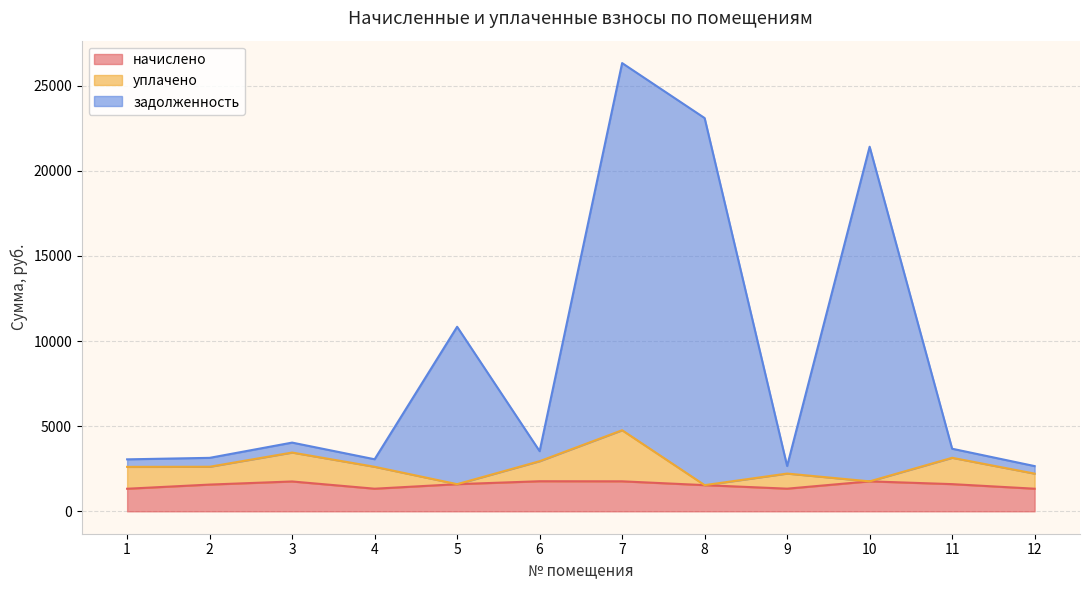

Where is the first local minimum for начислено?

4